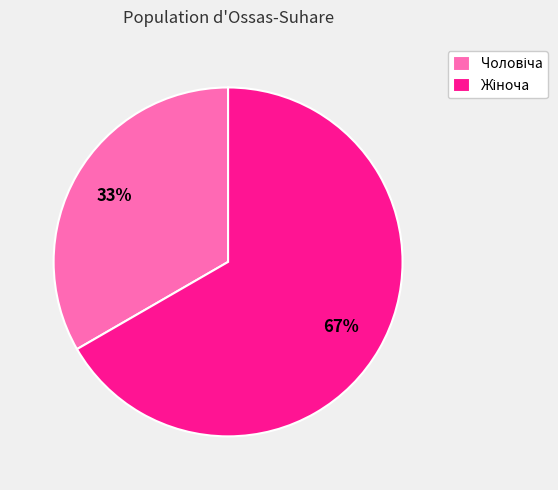

Is there a majority slice in this chart?

Yes